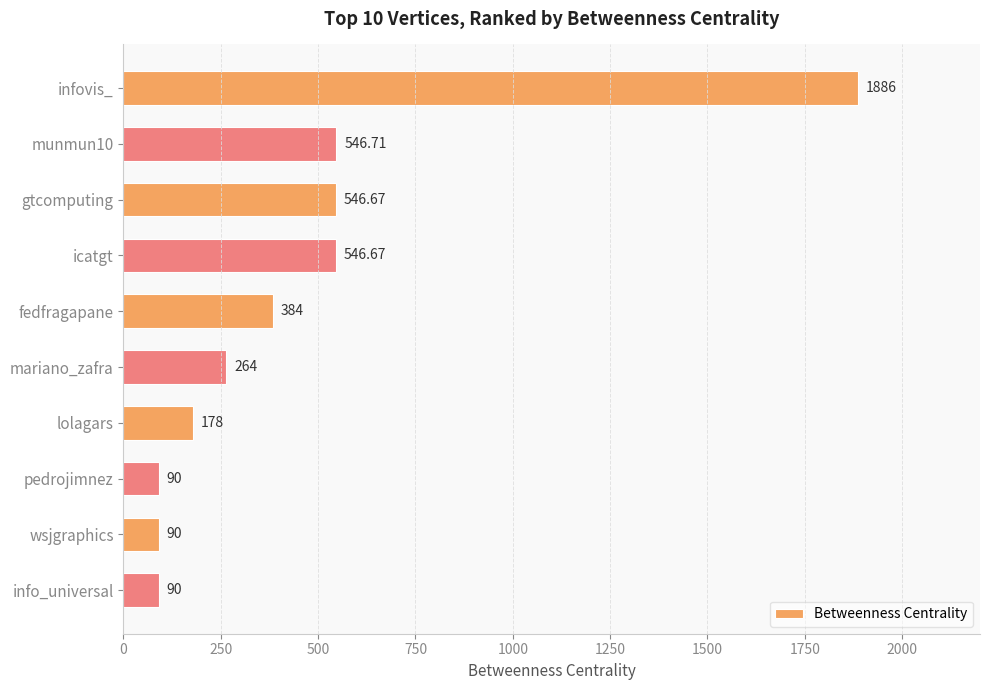

How many bars are there in total?

10